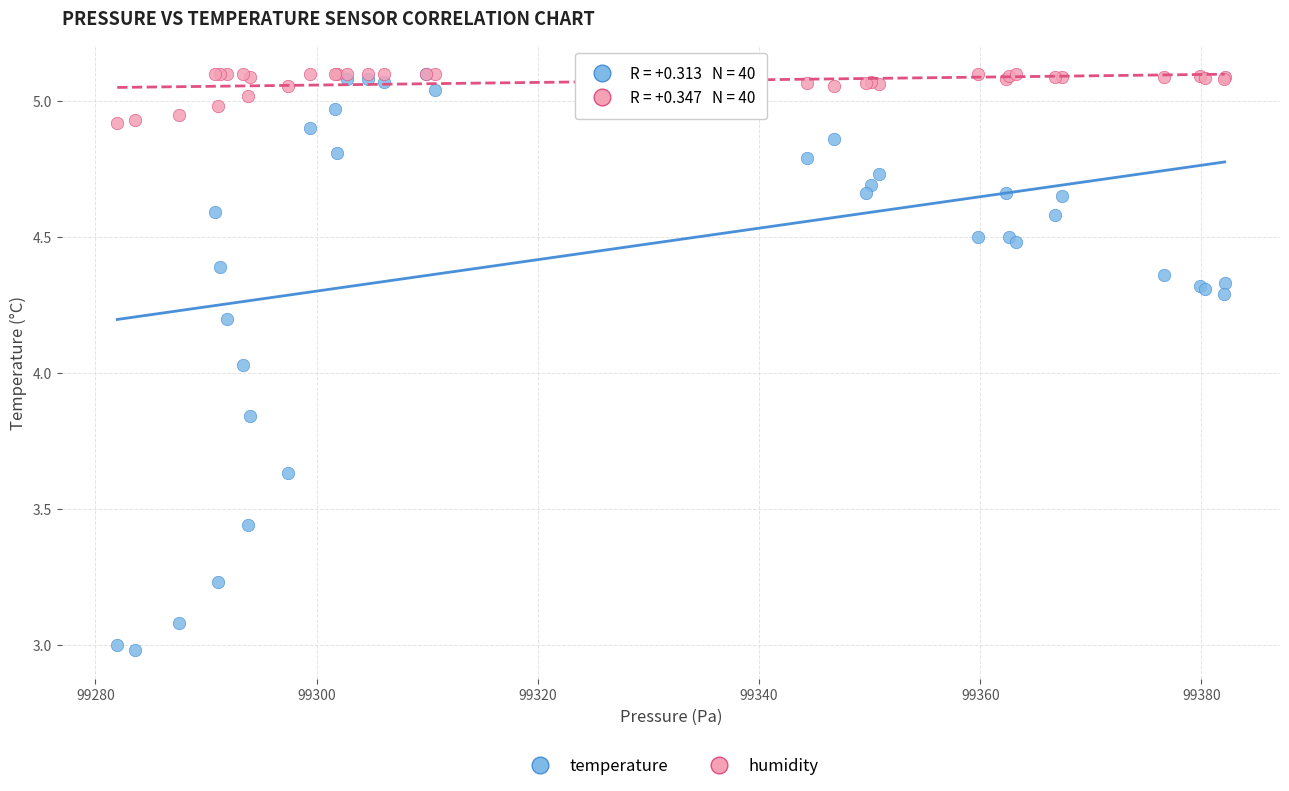

Which series has the widest spread of Y values?

temperature